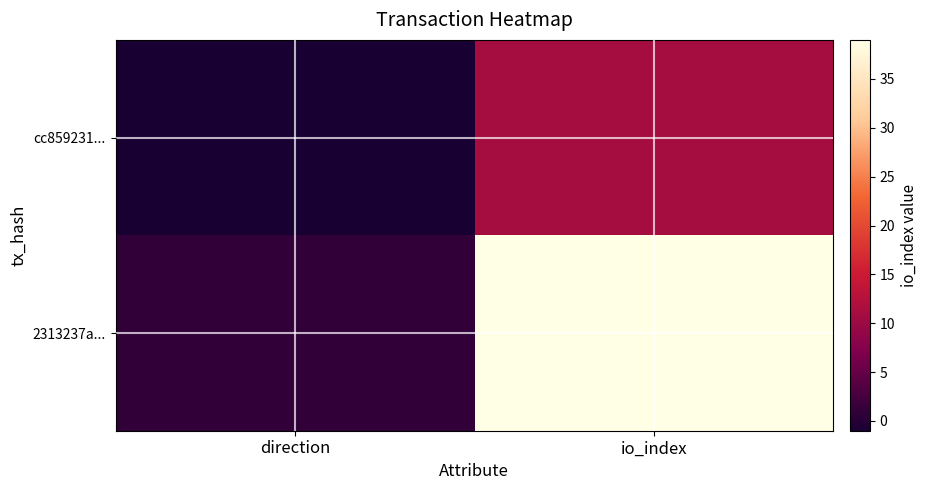

What is the total value across all series at io_index?

50